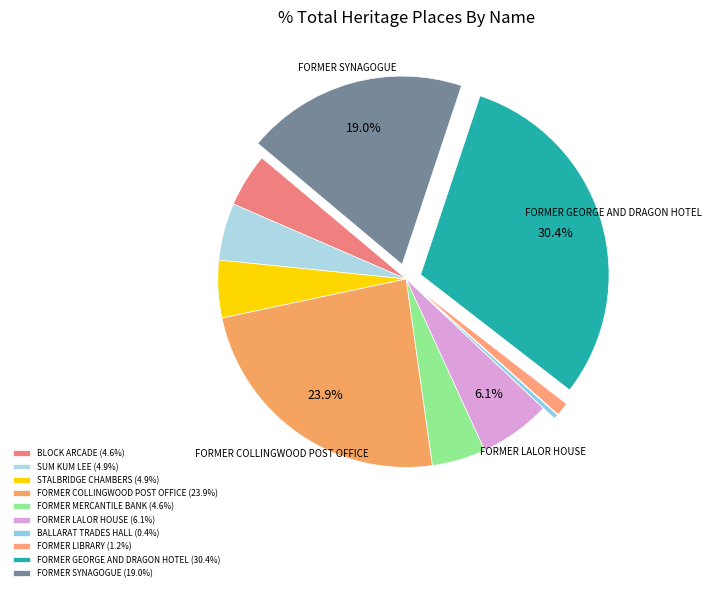

Is the sum of FORMER LIBRARY and FORMER SYNAGOGUE greater than half?

No